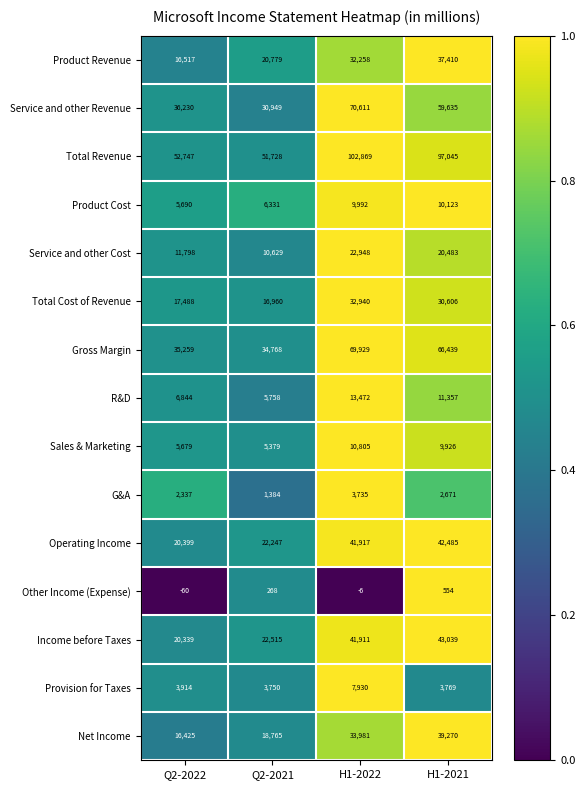

Read the Service and other Cost value at Q2-2022.

11798